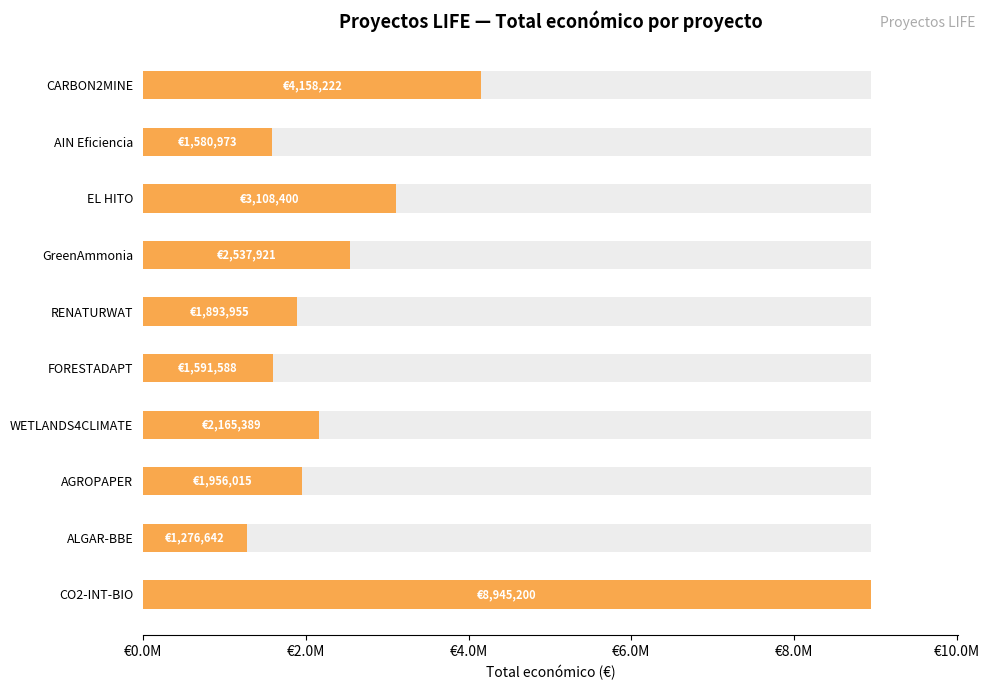

Count the number of values greater than 2165389.

4